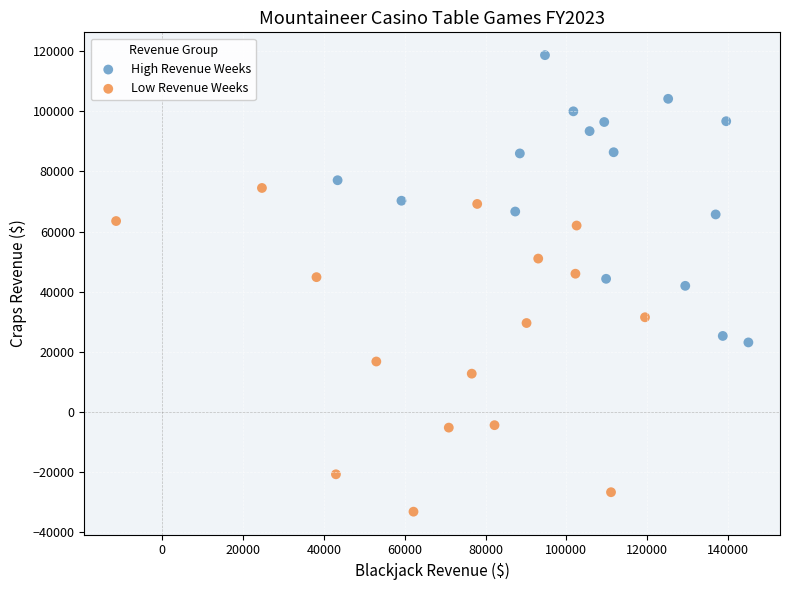

What are all the series names shown in the legend?

High Revenue Weeks, Low Revenue Weeks